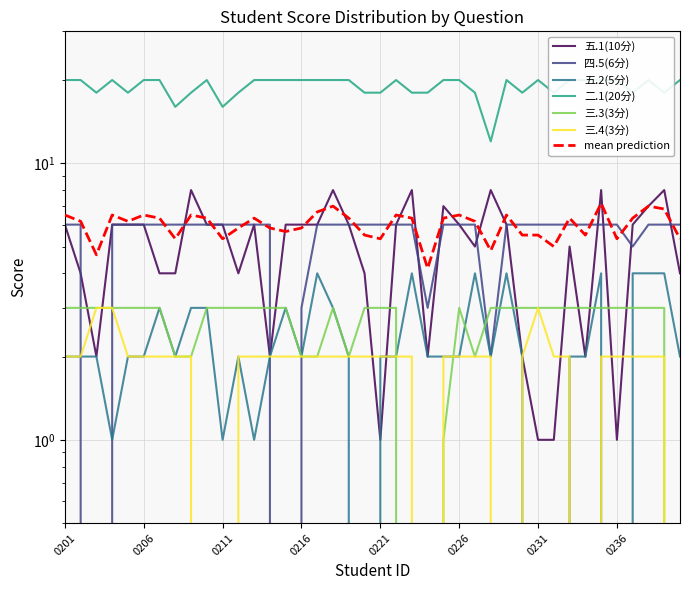

Rank the series by their maximum value, from highest to lowest.

二.1(20分), 五.1(10分), 四.5(6分), 五.2(5分), 三.3(3分), 三.4(3分)